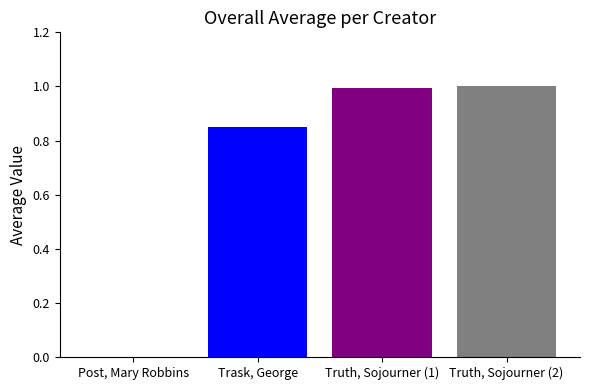

What is the sum of the values at Truth, Sojourner (1) and Trask, George?

1.8